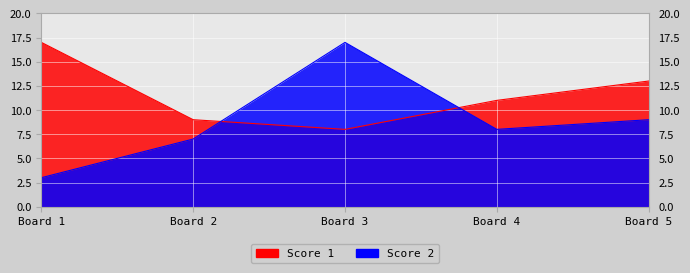

True or false: Score 2 has a value of 17 at Board 3.

True